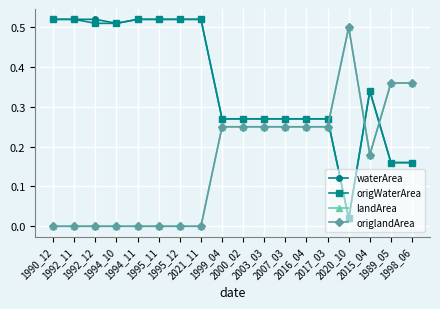

At which label is landArea closest to 0?

1990_12